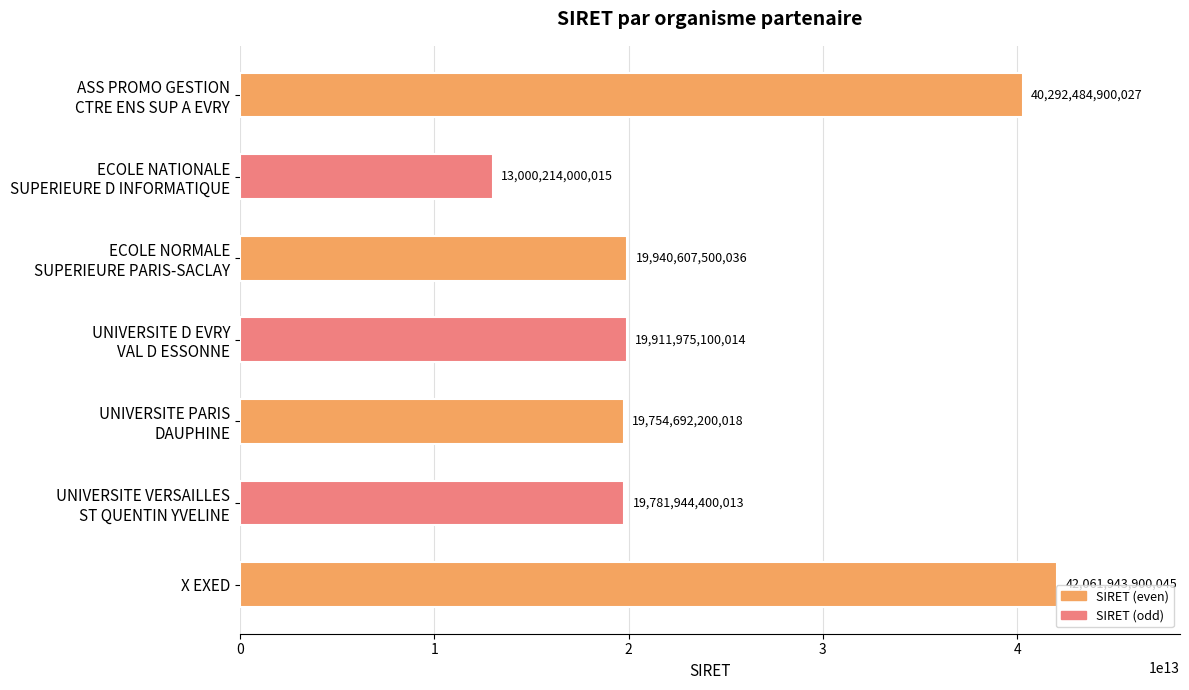

How many bars are there in total?

7